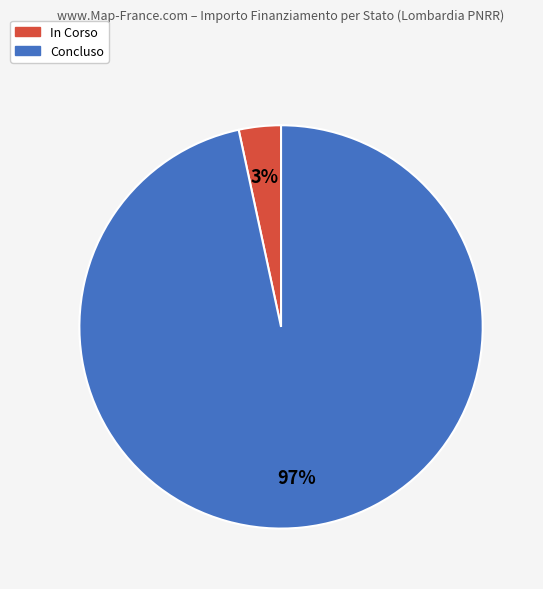

Which has a higher value, Concluso or In Corso?

Concluso